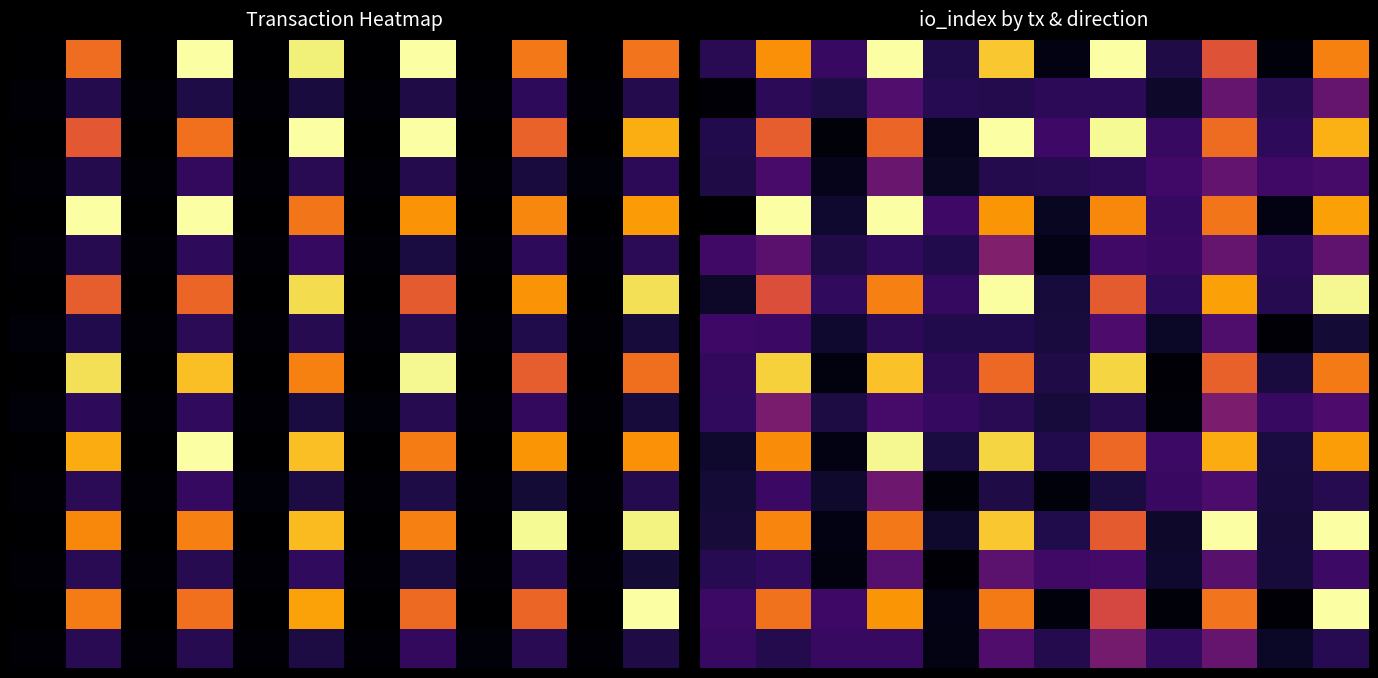

Count the number of categories in the chart.

12